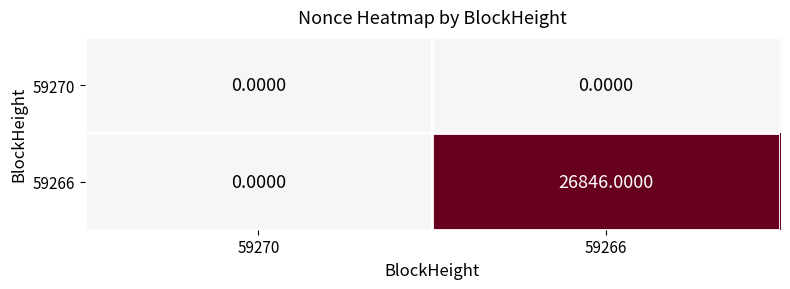

What is the total value across all series at 59266?

26846